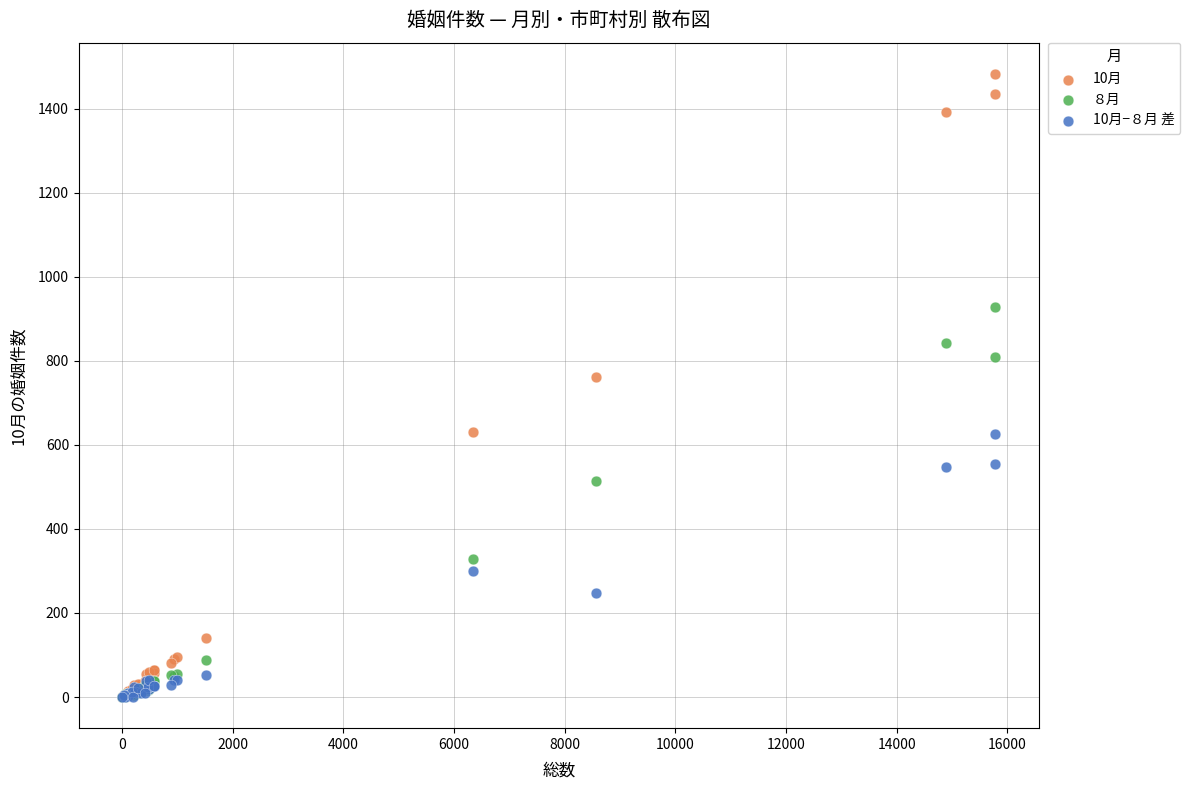

Which series reaches the maximum Y coordinate?

10月